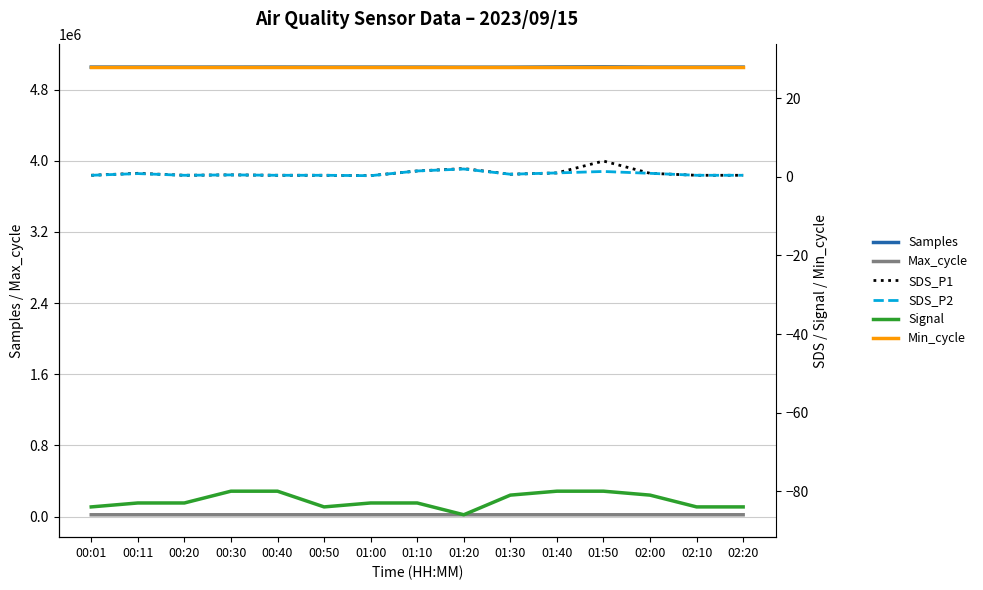

Reading left to right, transcribe all the data shown in this chart.

Samples: 00:01=5052930.0	00:11=5052947.0	00:20=5052640.0	00:30=5052728.0	00:40=5053070.0	00:50=5052538.0	01:00=5052433.0	01:10=5052428.0	01:20=5051538.0	01:30=5051799.0	01:40=5054407.0	01:50=5055873.0	02:00=5052947.0	02:10=5052628.0	02:20=5052759.0
Max_cycle: 00:01=20207.0	00:11=20210.0	00:20=20256.0	00:30=20202.0	00:40=20220.0	00:50=20210.0	01:00=20204.0	01:10=20439.0	01:20=20207.0	01:30=20205.0	01:40=20230.0	01:50=20198.0	02:00=20210.0	02:10=20206.0	02:20=20195.0
SDS_P1: 00:01=0.4	00:11=0.9	00:20=0.4	00:30=0.5	00:40=0.4	00:50=0.4	01:00=0.3	01:10=1.5	01:20=2.1	01:30=0.7	01:40=1.0	01:50=4.0	02:00=0.9	02:10=0.4	02:20=0.4
SDS_P2: 00:01=0.4	00:11=0.8	00:20=0.4	00:30=0.5	00:40=0.4	00:50=0.4	01:00=0.3	01:10=1.5	01:20=2.0	01:30=0.7	01:40=1.0	01:50=1.4	02:00=0.9	02:10=0.4	02:20=0.4
Signal: 00:01=-84.0	00:11=-83.0	00:20=-83.0	00:30=-80.0	00:40=-80.0	00:50=-84.0	01:00=-83.0	01:10=-83.0	01:20=-86.0	01:30=-81.0	01:40=-80.0	01:50=-80.0	02:00=-81.0	02:10=-84.0	02:20=-84.0
Min_cycle: 00:01=28.0	00:11=28.0	00:20=28.0	00:30=28.0	00:40=28.0	00:50=28.0	01:00=28.0	01:10=28.0	01:20=28.0	01:30=28.0	01:40=28.0	01:50=28.0	02:00=28.0	02:10=28.0	02:20=28.0